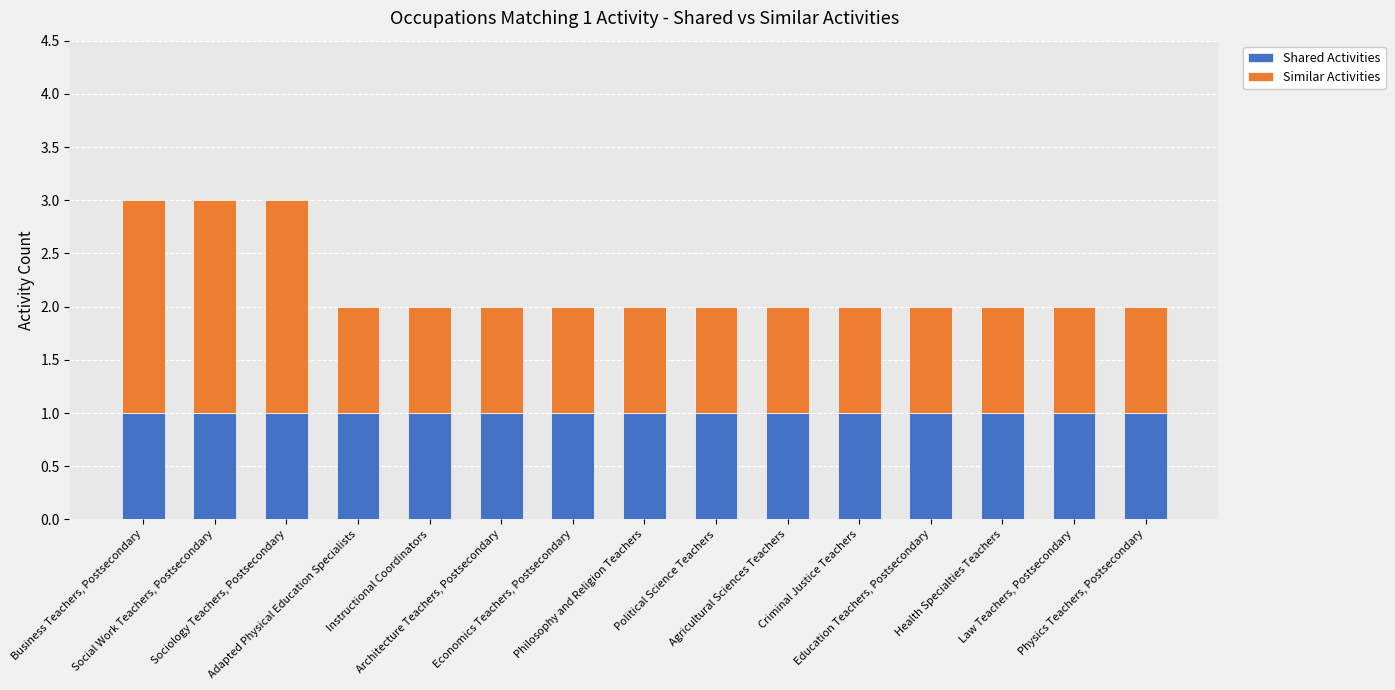

What is the sum of all Shared Activities values?

15